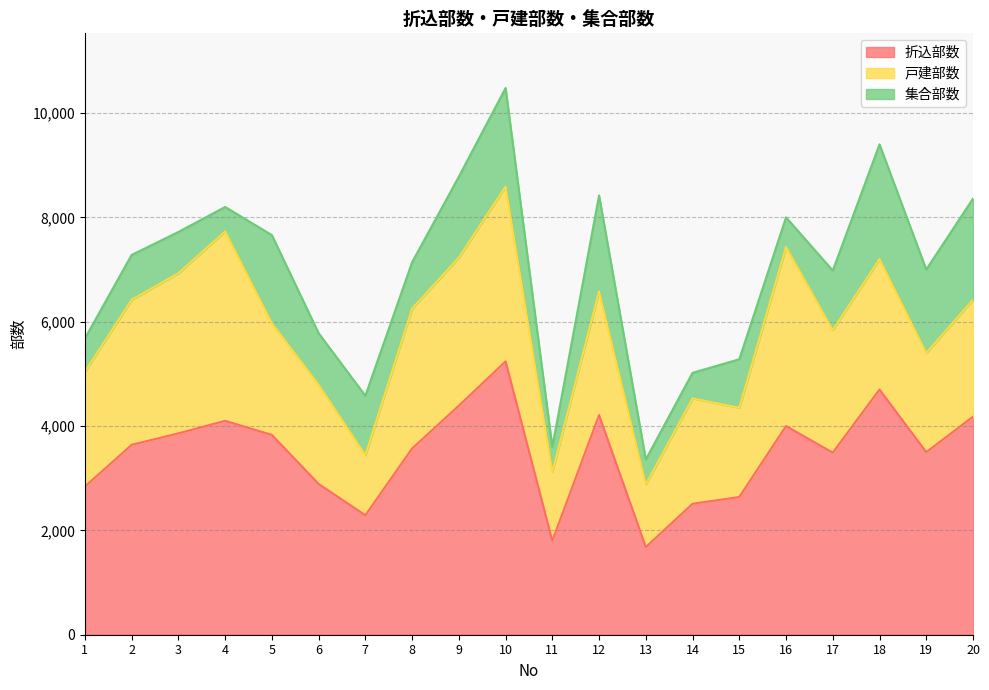

What is the average value of the 戸建部数 series?

2339